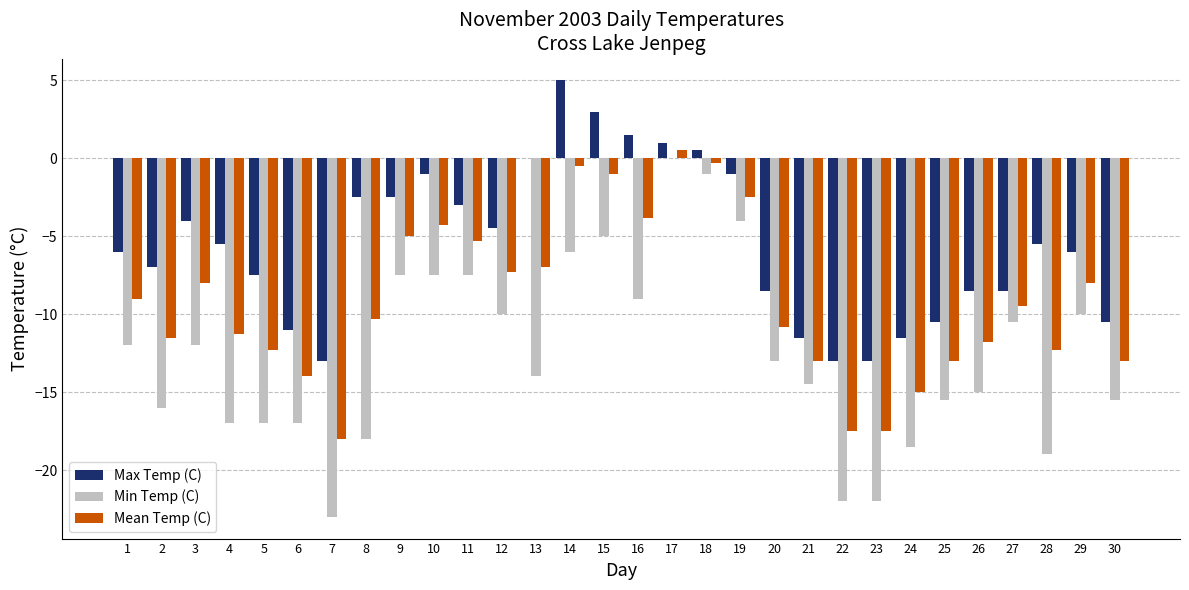

At which label does Min Temp (C) reach its peak?

17